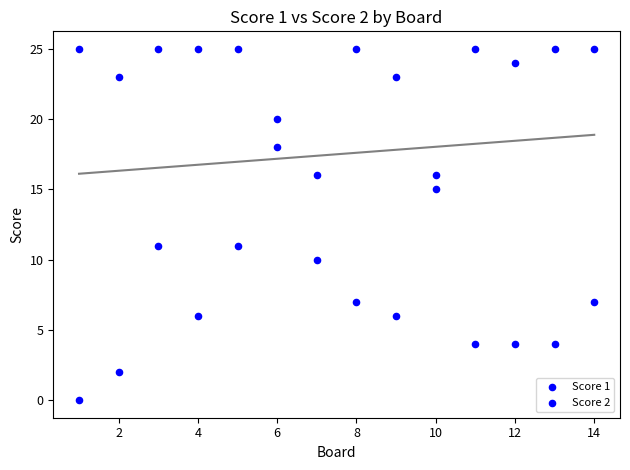

How many data points are displayed?

28